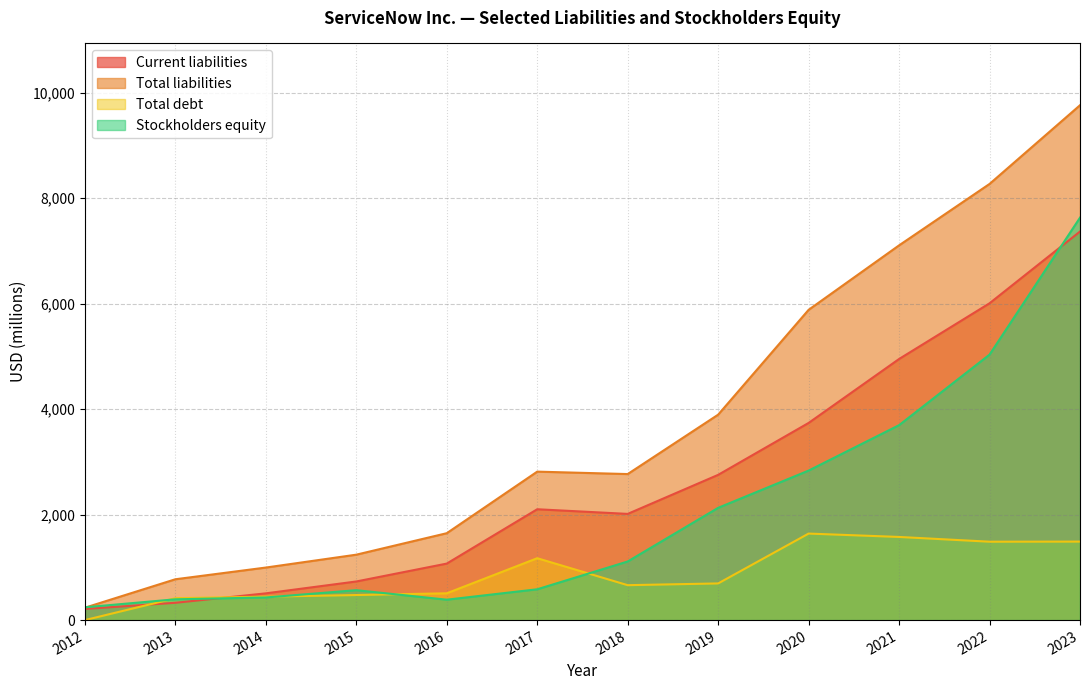

Between 2012 and 2013, which series saw the biggest shift?

Total liabilities